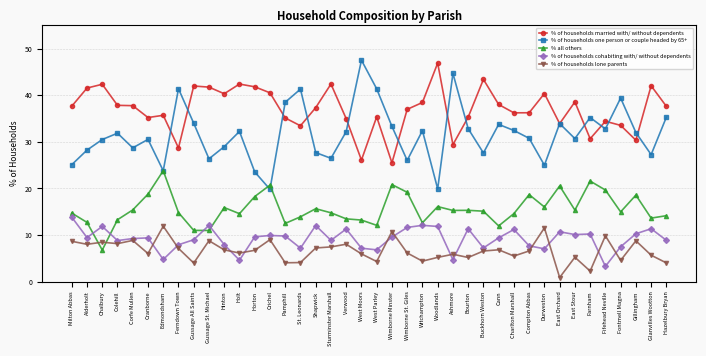

What is the spread (max minus min) of values at Wimborne St. Giles?

30.8